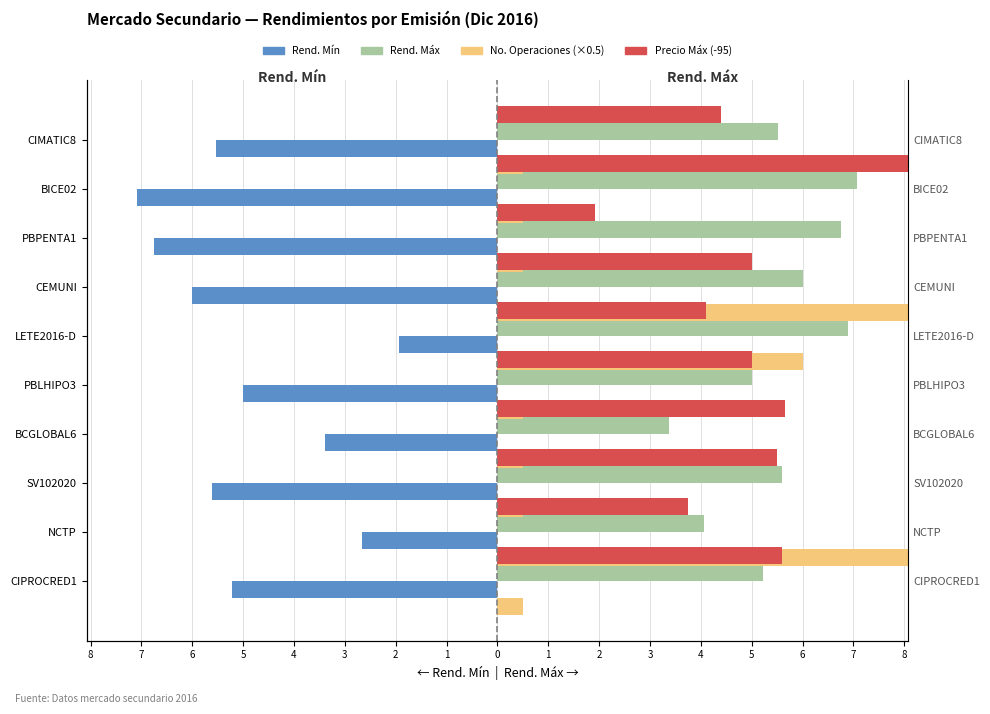

Does the chart contain stacked bars?

No